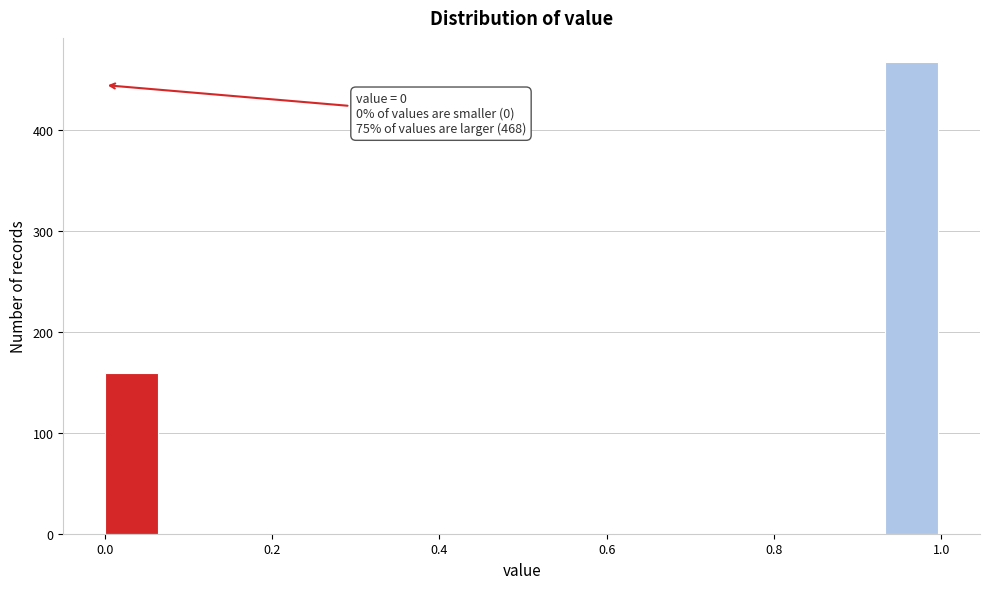

Around what value on the x-axis is the tallest bar? Give the approximate position of its centre, as read against the axis.

0.96